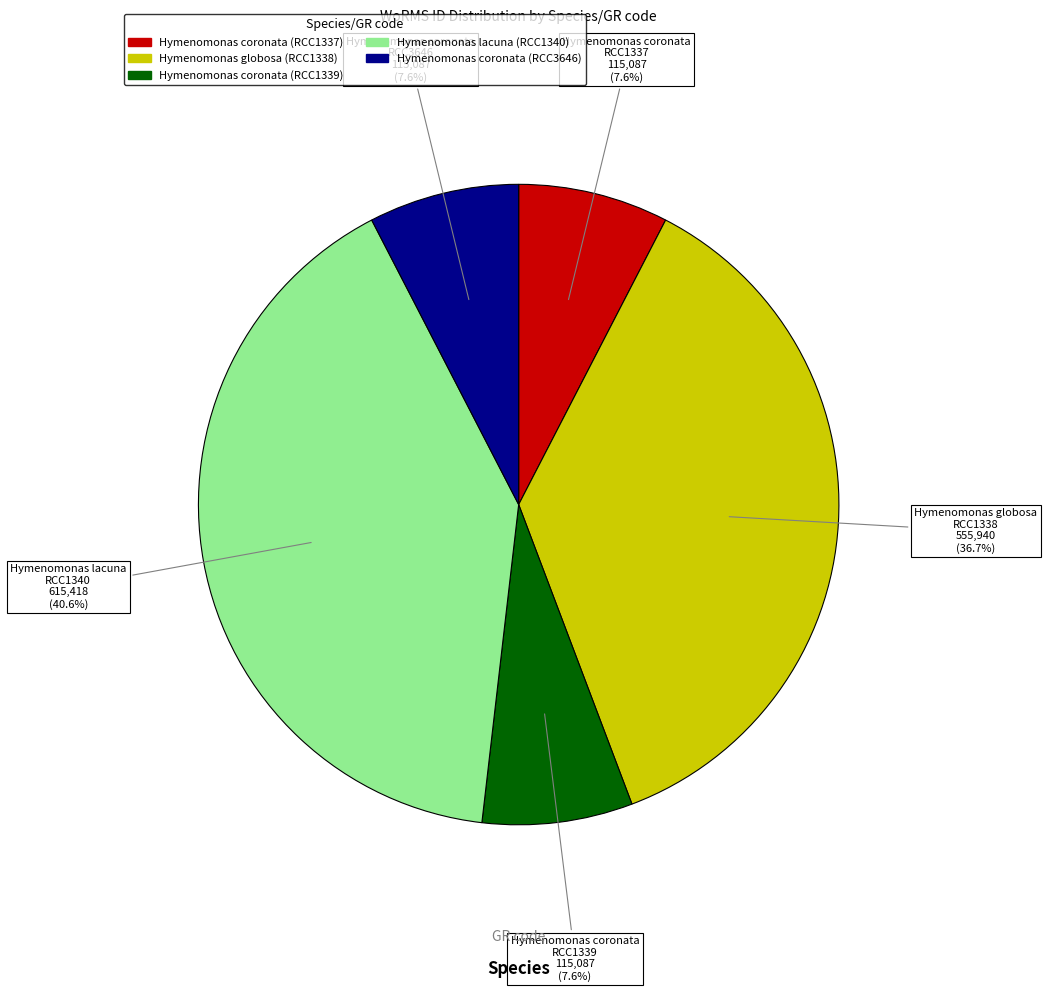

Which category has the biggest portion of the pie?

Hymenomonas lacuna (RCC1340)